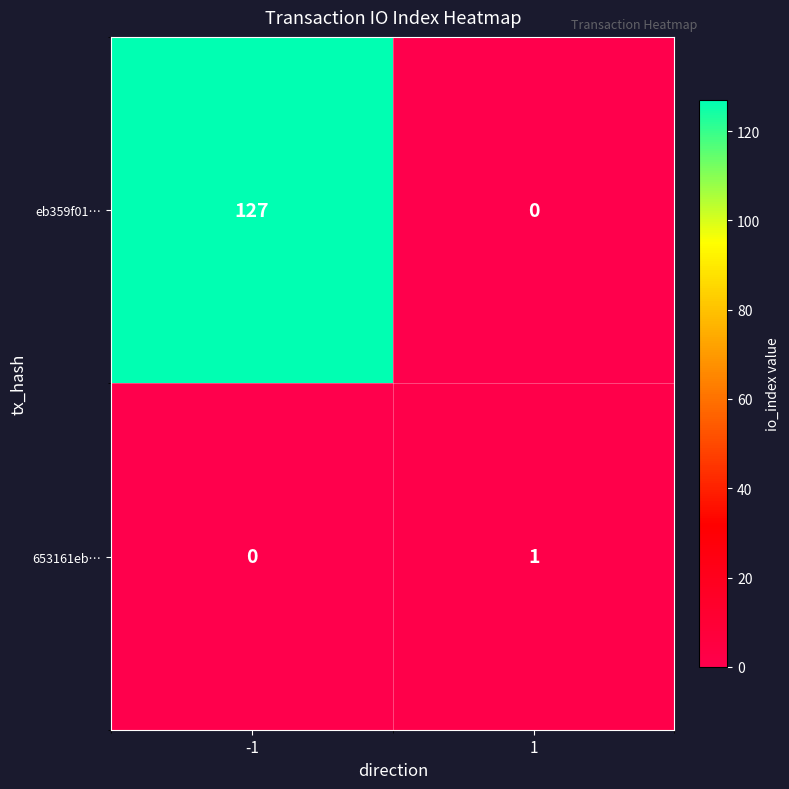

At which category is the sum across all series the highest?

-1